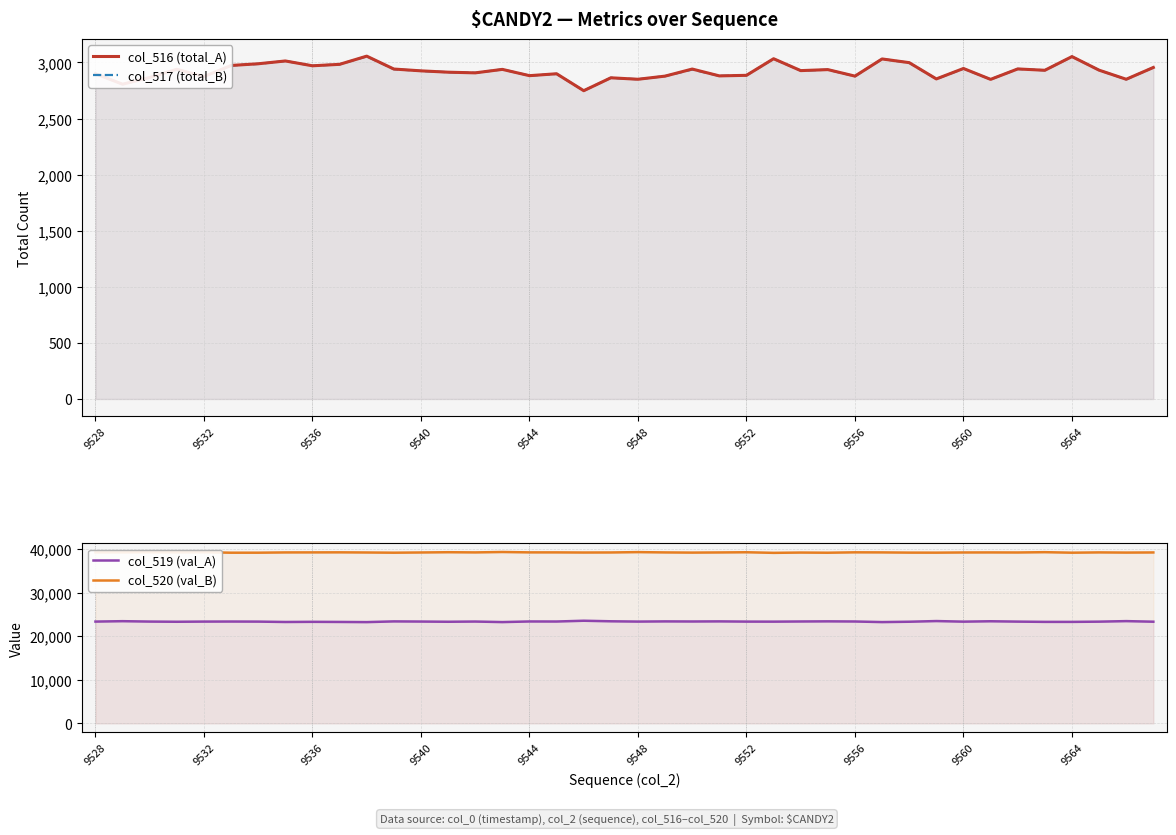

What is the difference between the second highest and minimum values in the col_516 (total_A) series?

304